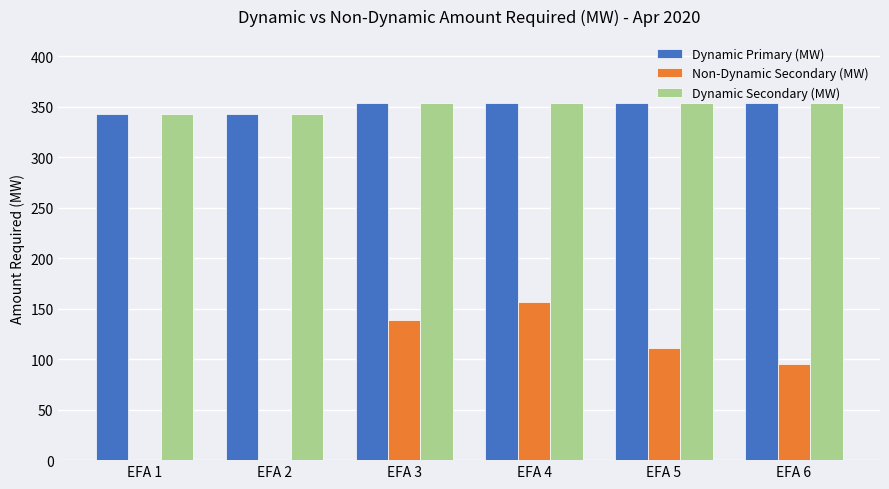

The Dynamic Secondary (MW) series shows 354 at EFA 4. True or false?

True